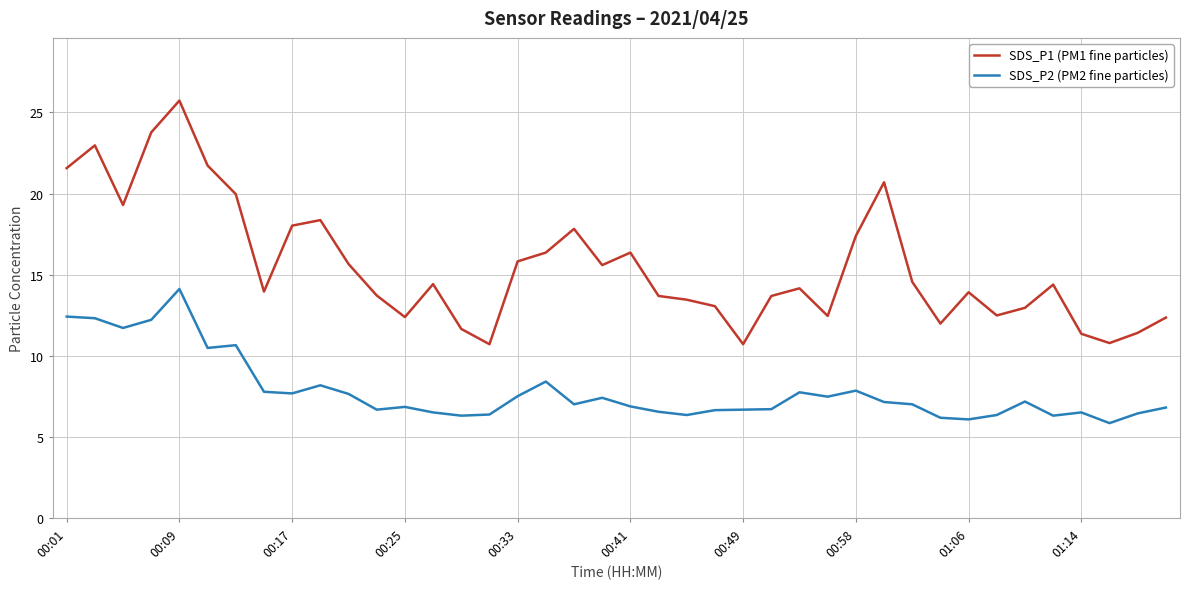

What are all the series names shown in the legend?

SDS_P1 (PM1 fine particles), SDS_P2 (PM2 fine particles)